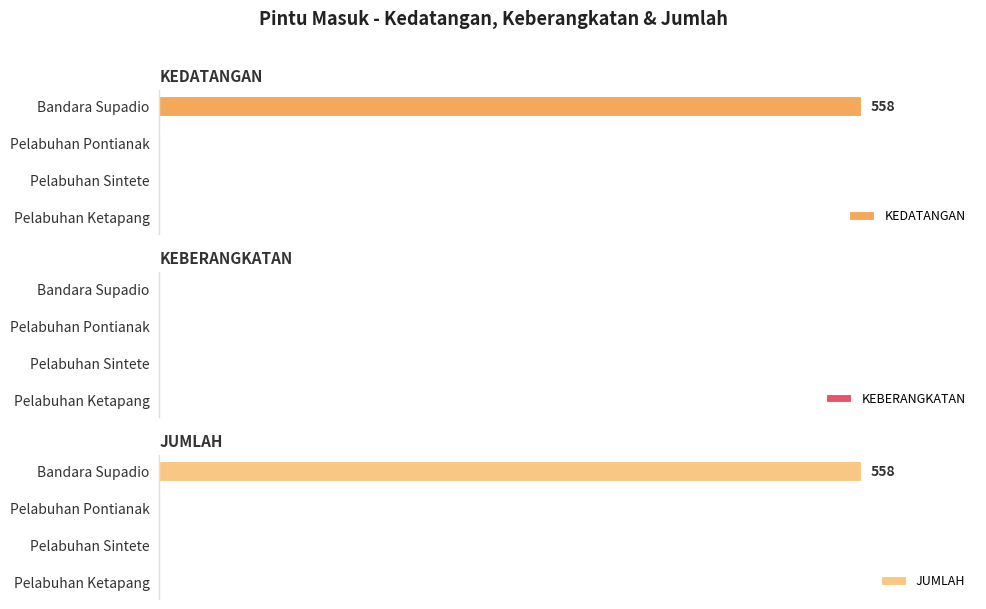

How many bars are there in each group?

3